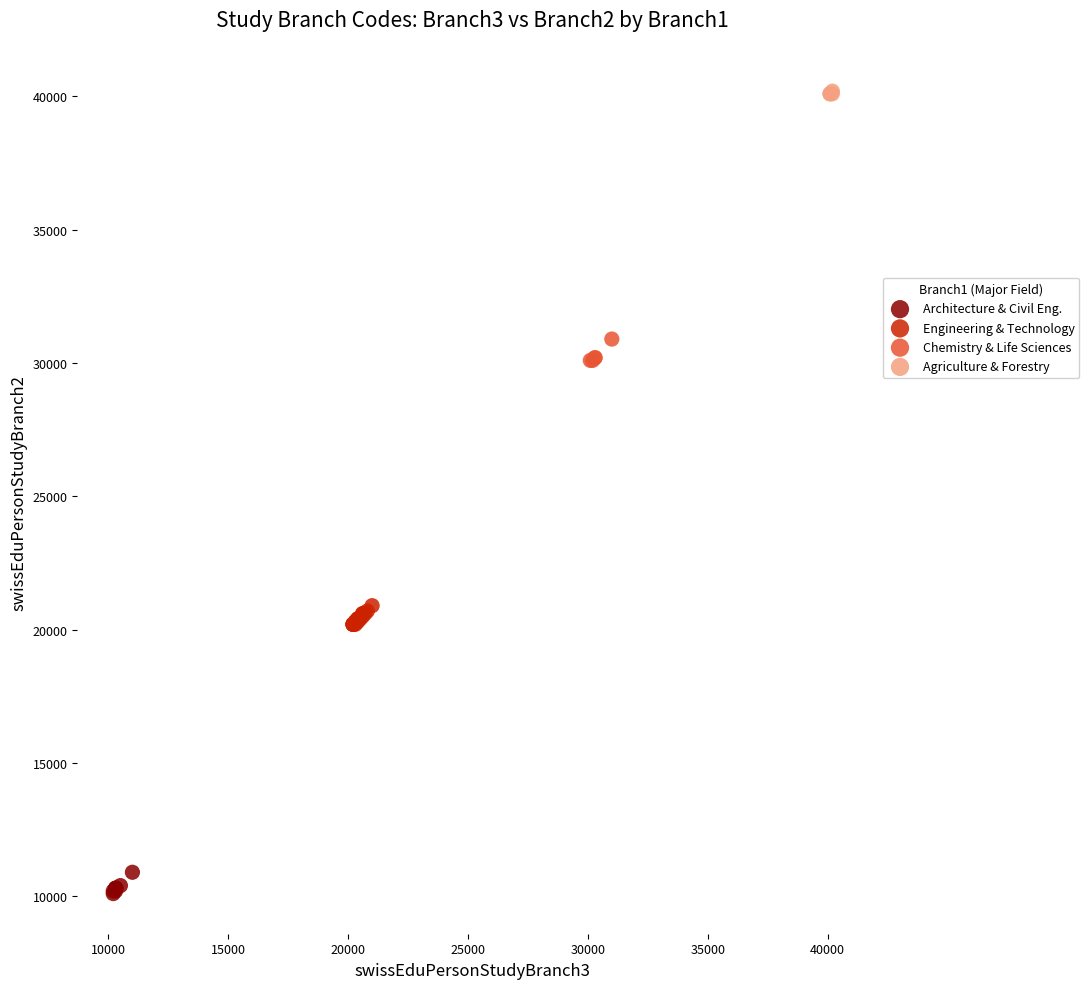

Which series contains the highest Y value?

Agriculture & Forestry